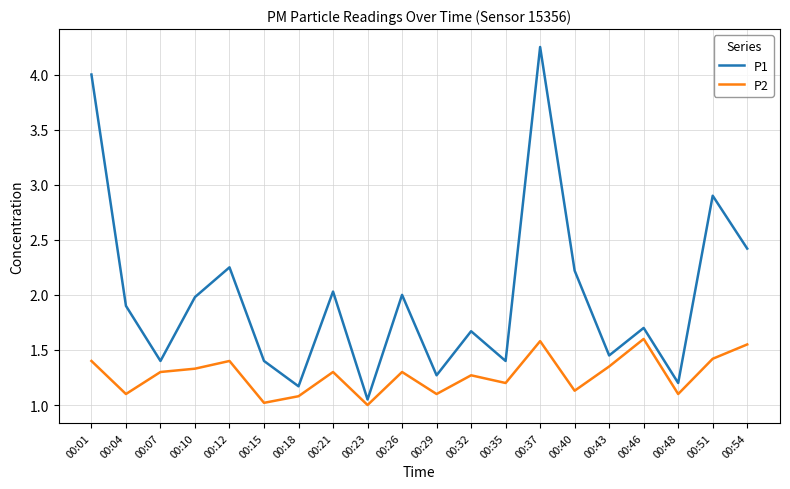

List the series in order of their peak value, lowest first.

P2, P1